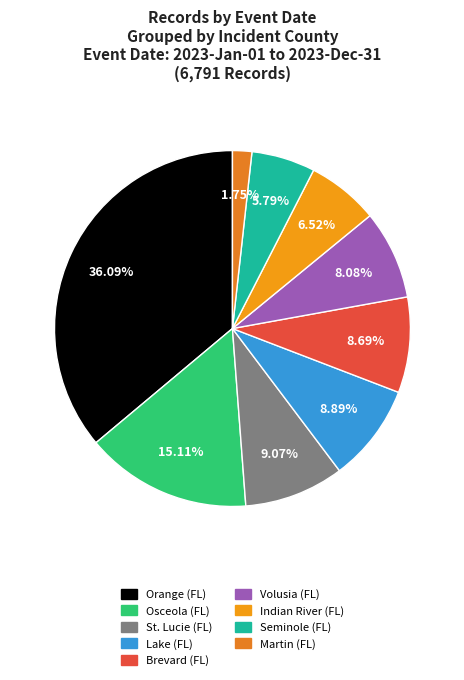

What is the change in value from Orange (FL) to Martin (FL)?

-2332